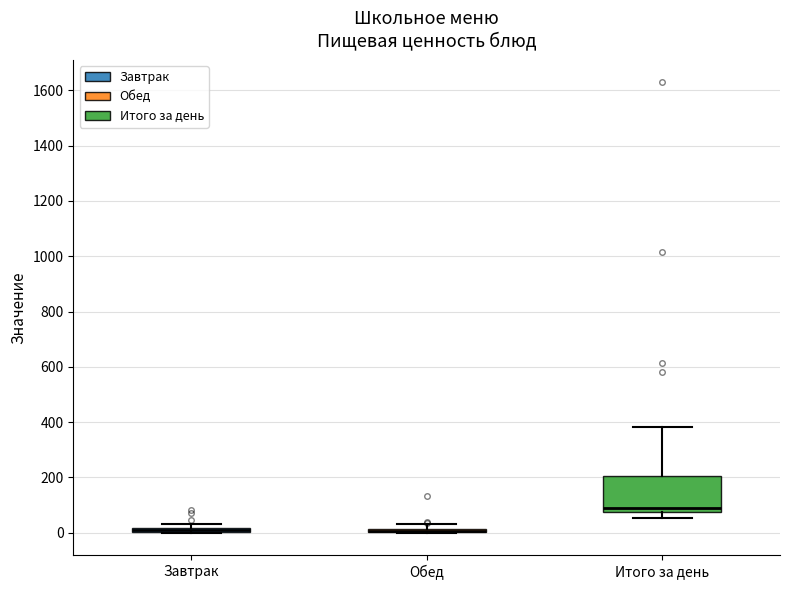

Comparing the boxes themselves (not the whiskers), which one is the tallest?

Итого за день